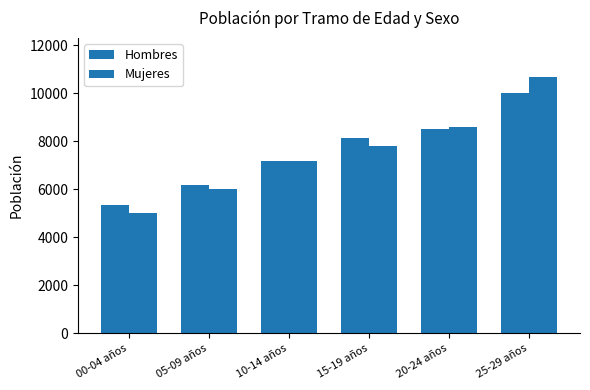

Between 10-14 años and 20-24 años, which is larger?

20-24 años